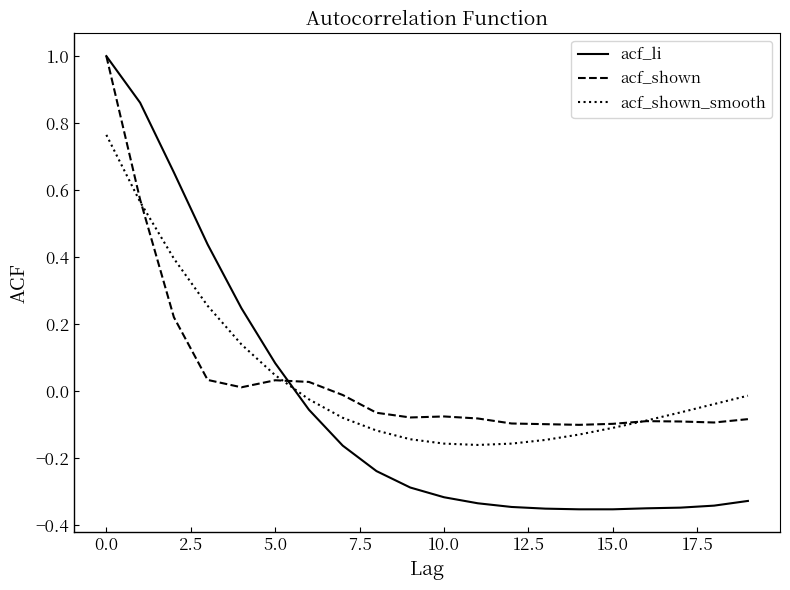

How many distinct data groups are displayed?

3